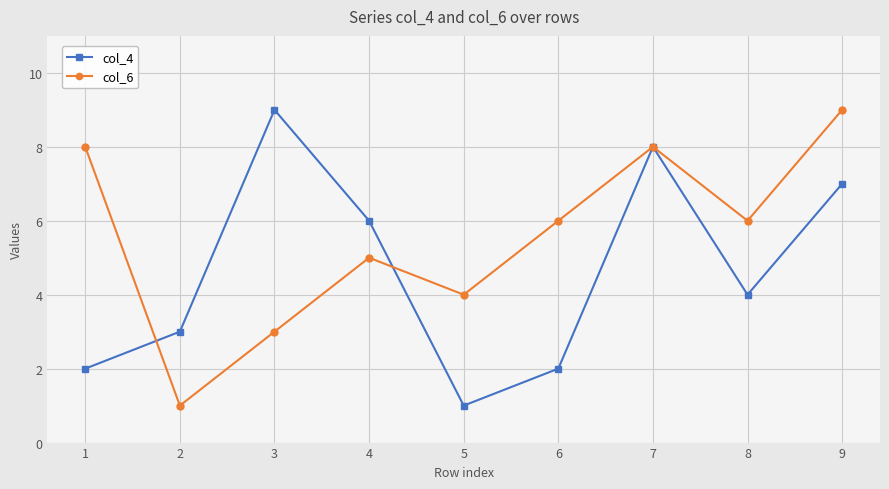

What is the value of the col_6 point at the 2nd from the left?

1